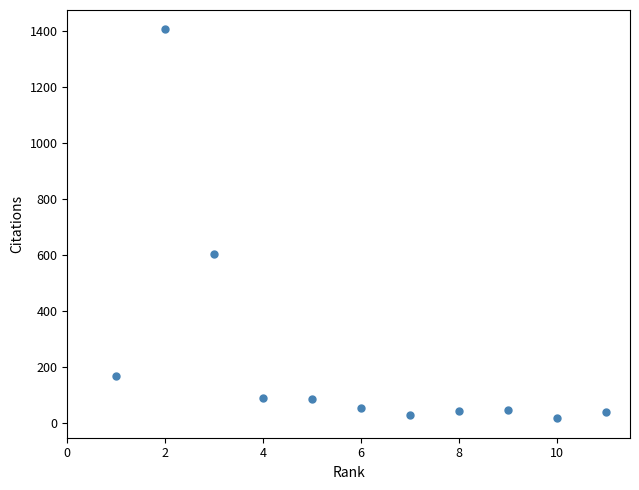

What is the range of Y values (max minus min)?

1388